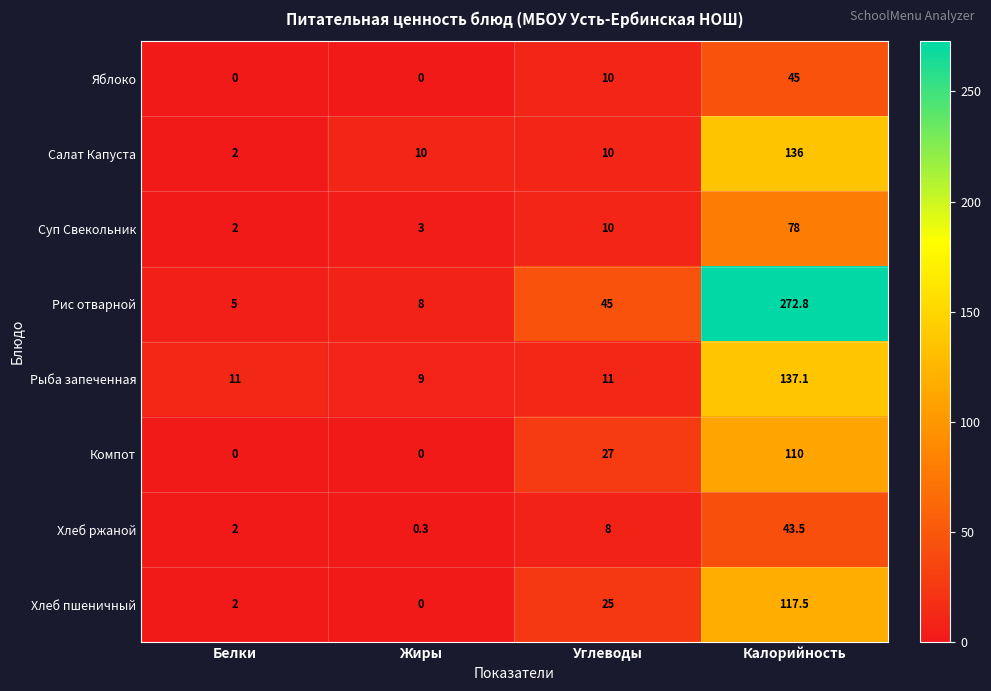

True or false: Салат Капуста has a value of 136.0 at Калорийность.

True